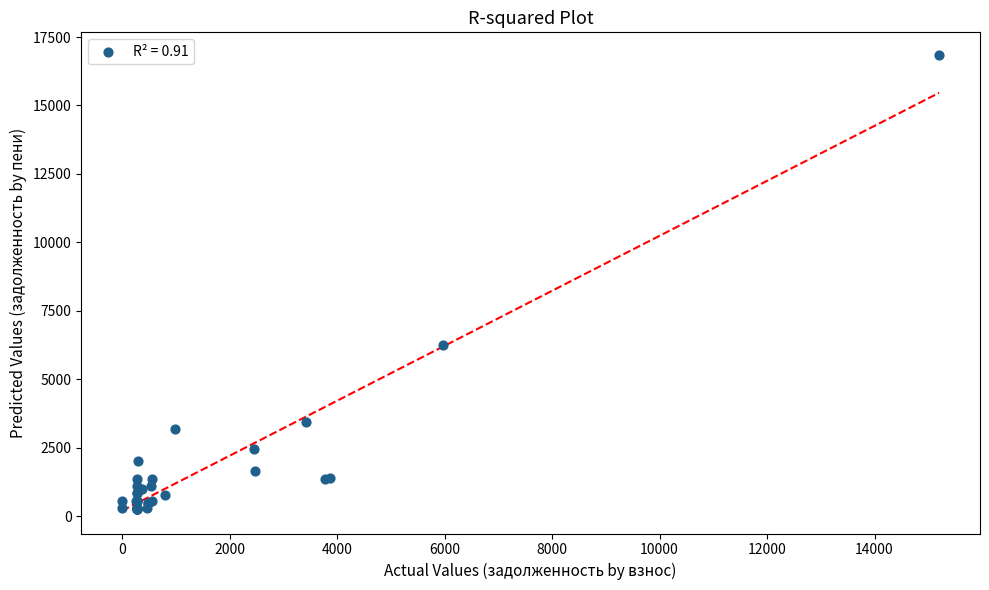

What Y value in the scatter plot is closest to 8556?

6238.7